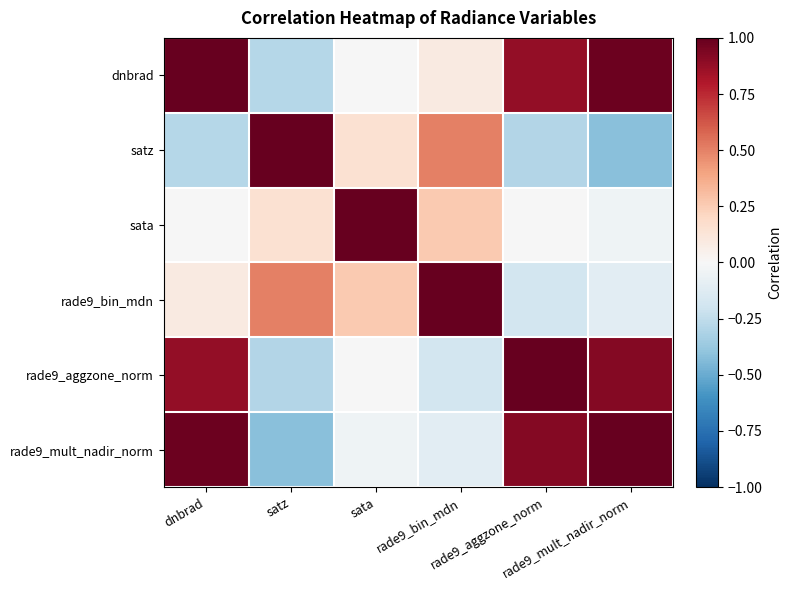

How many distinct data groups are displayed?

6